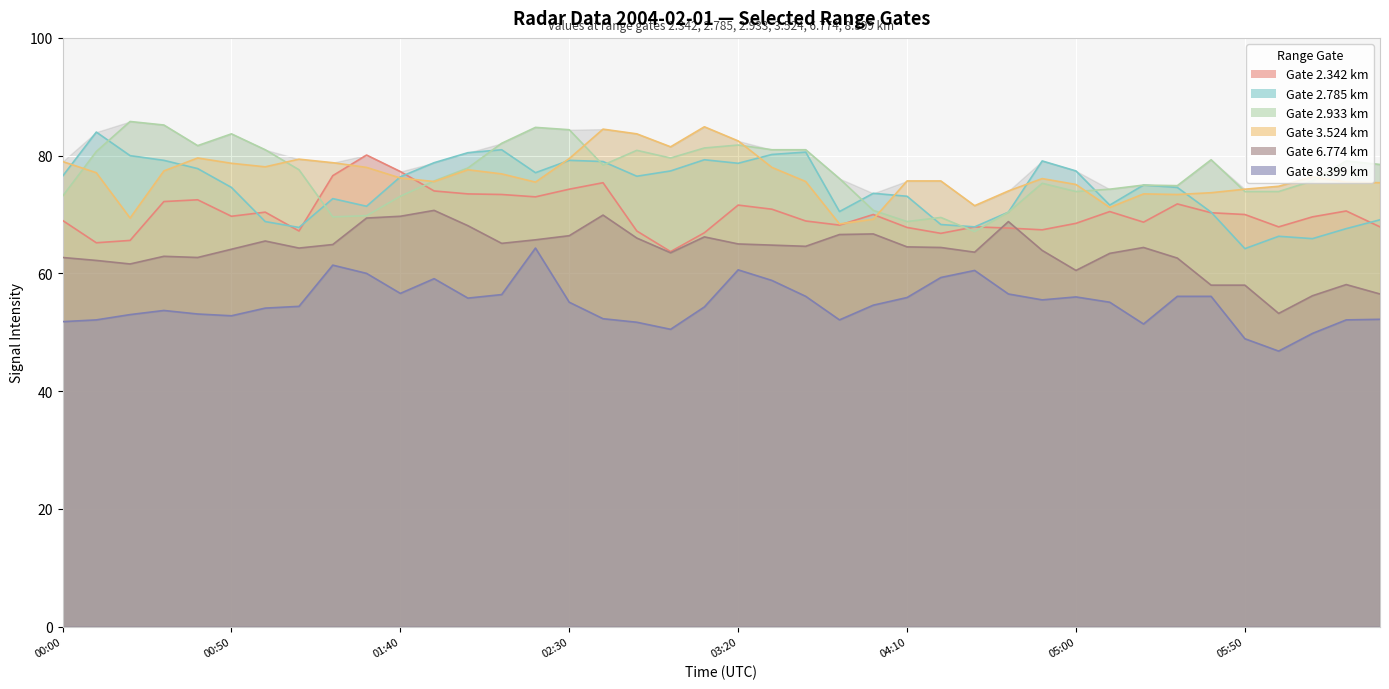

True or false: 2.342 and 2.933 intersect in this chart.

True